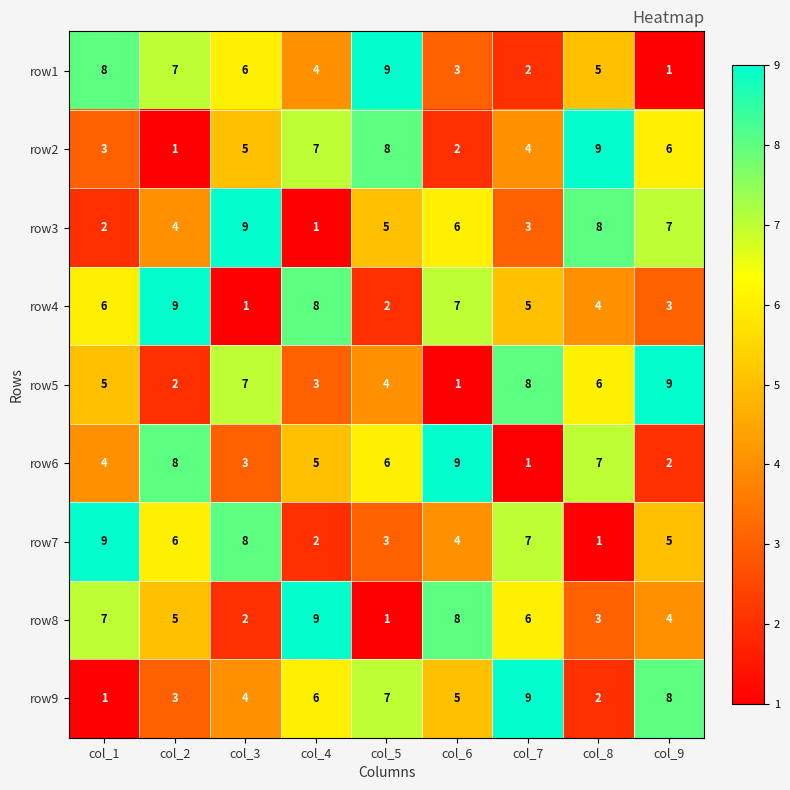

At col_7, list the series in order from largest to smallest.

row9, row5, row7, row8, row4, row2, row3, row1, row6